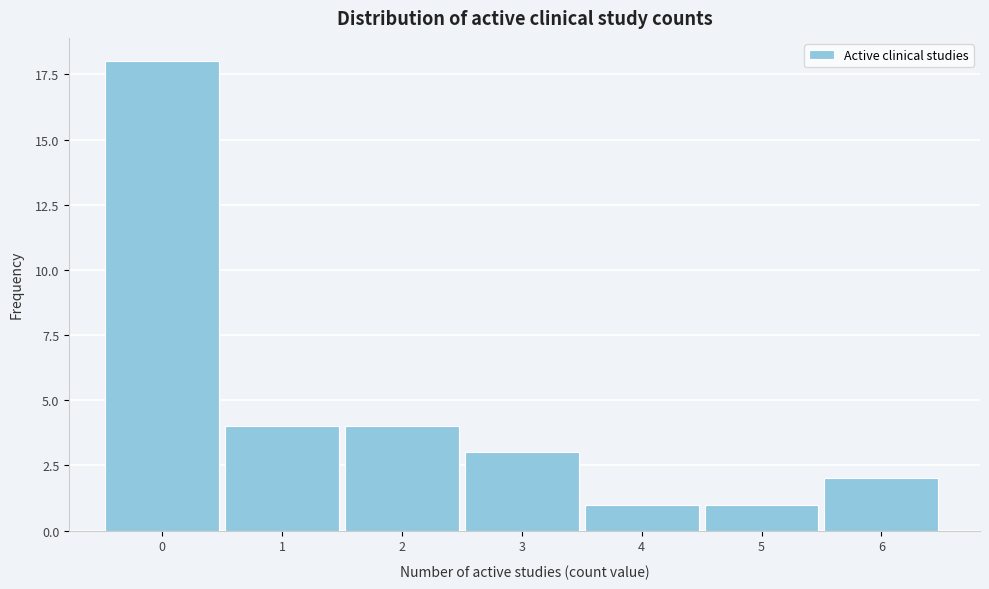

Reading left to right, transcribe all the data shown in this chart.

18	4	4	3	1	1	2